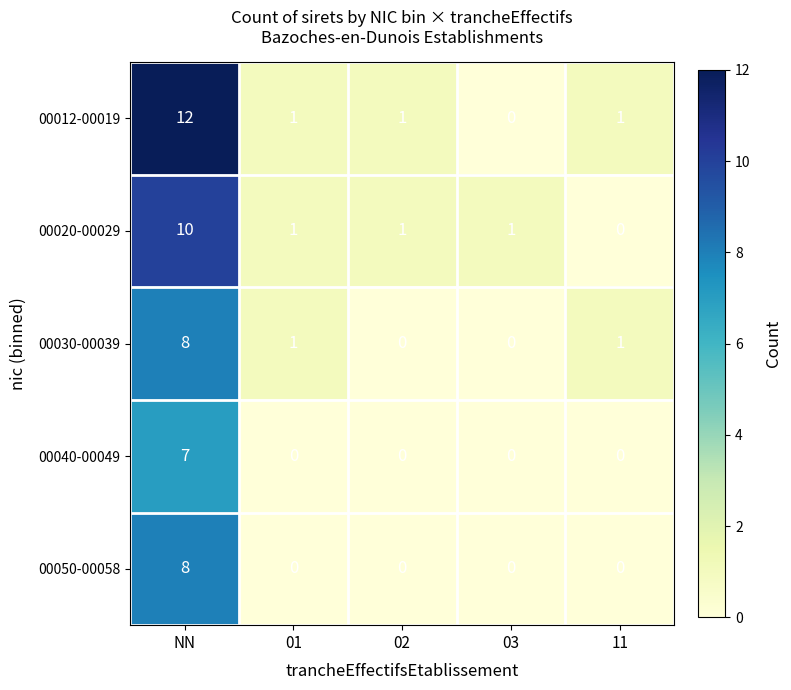

Reading left to right, extract all data points from this chart.

00012-00019: NN=12	01=1	02=1	03=0	11=1
00020-00029: NN=10	01=1	02=1	03=1	11=0
00030-00039: NN=8	01=1	02=0	03=0	11=1
00040-00049: NN=7	01=0	02=0	03=0	11=0
00050-00058: NN=8	01=0	02=0	03=0	11=0